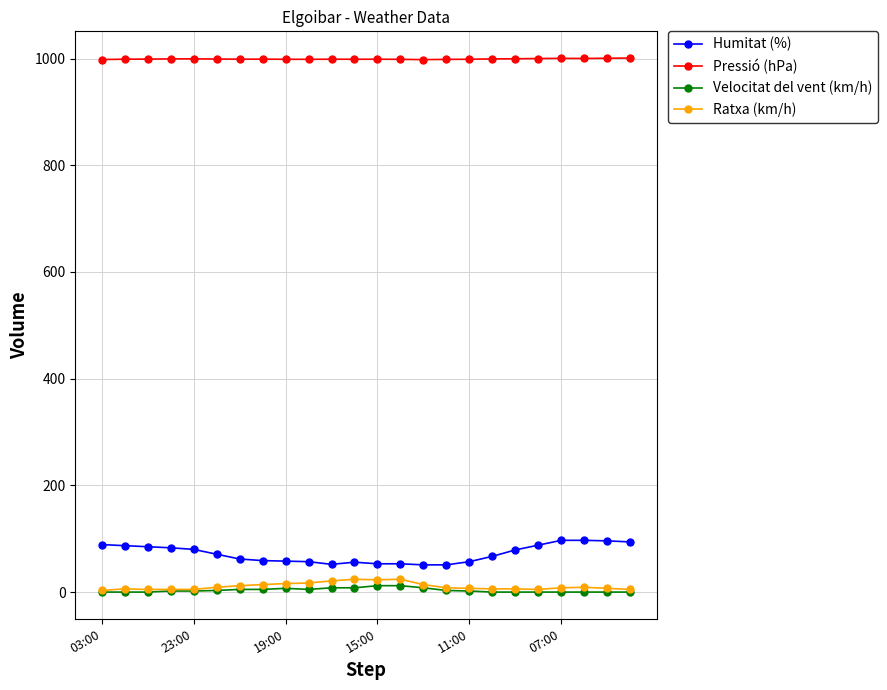

What is the value of the Humitat (%) point at the 4th from the left?

83.0